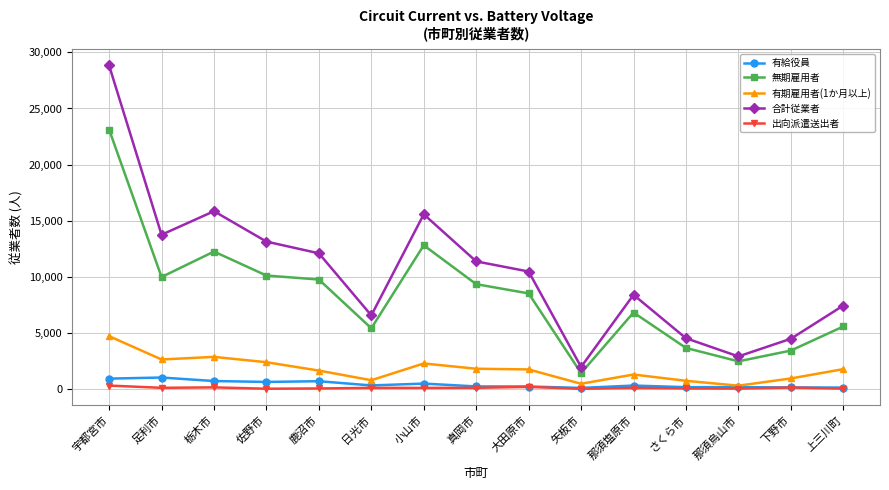

What position from the right is 大田原市?

7